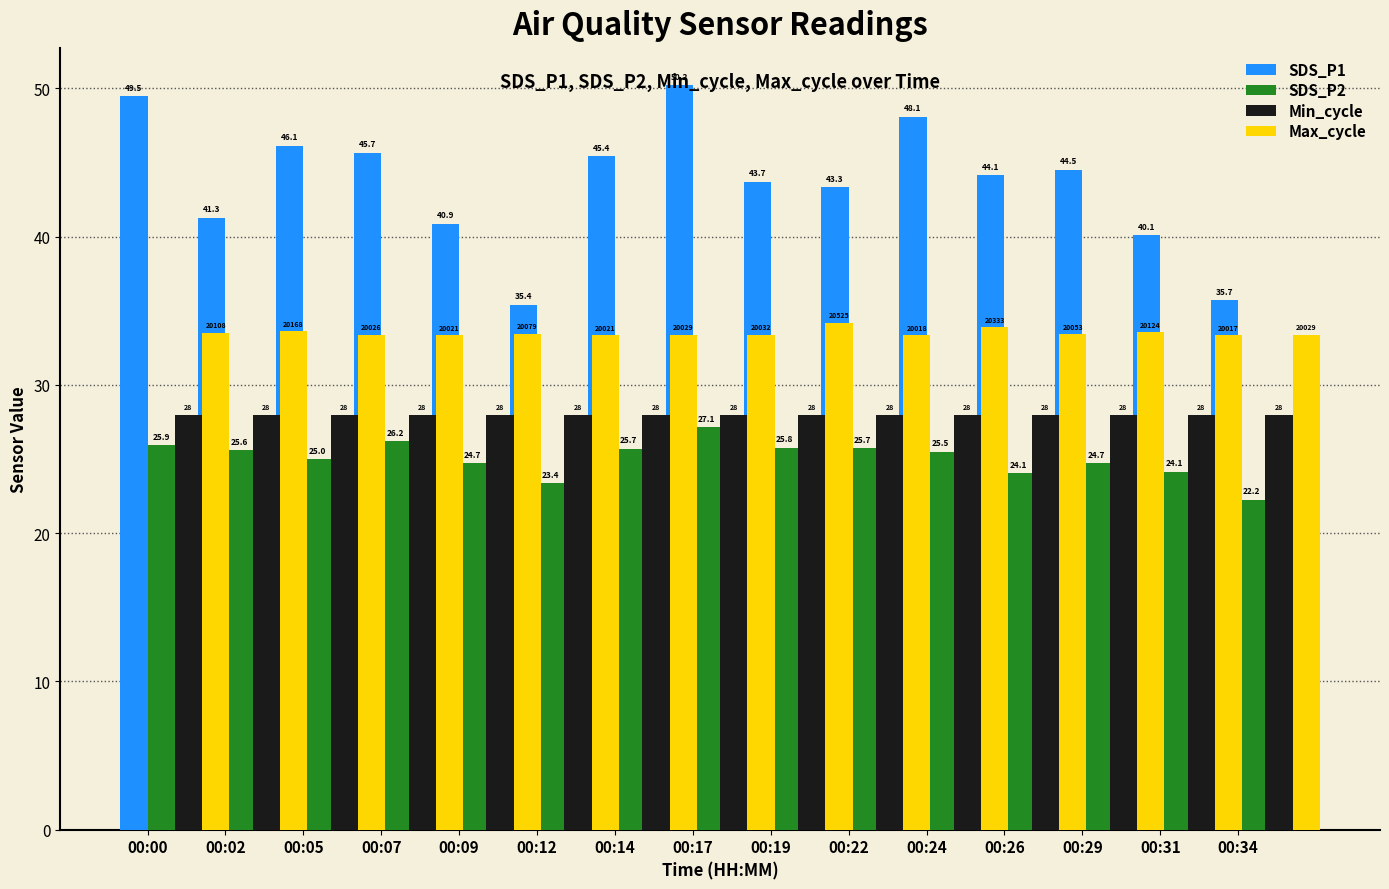

Is it true that Max_cycle equals 34.2 at 00:22?

True